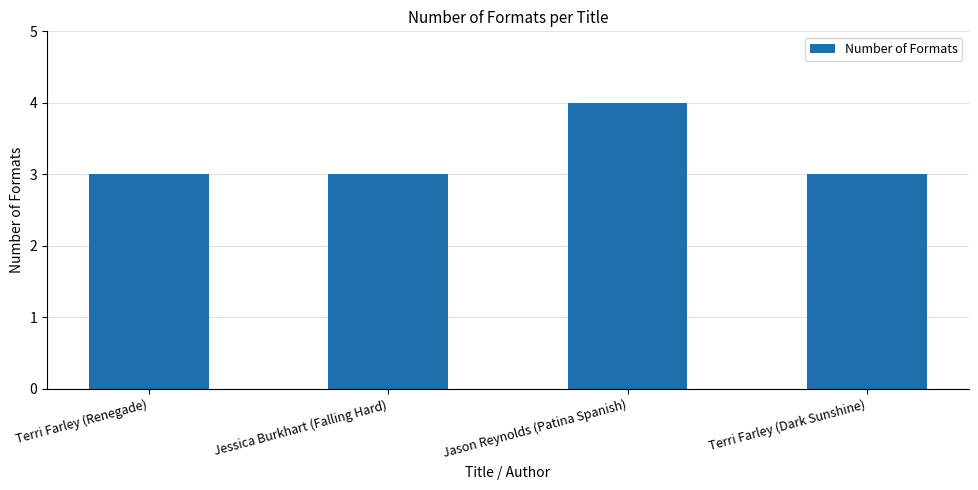

What position from the right is Terri Farley (Renegade)?

4